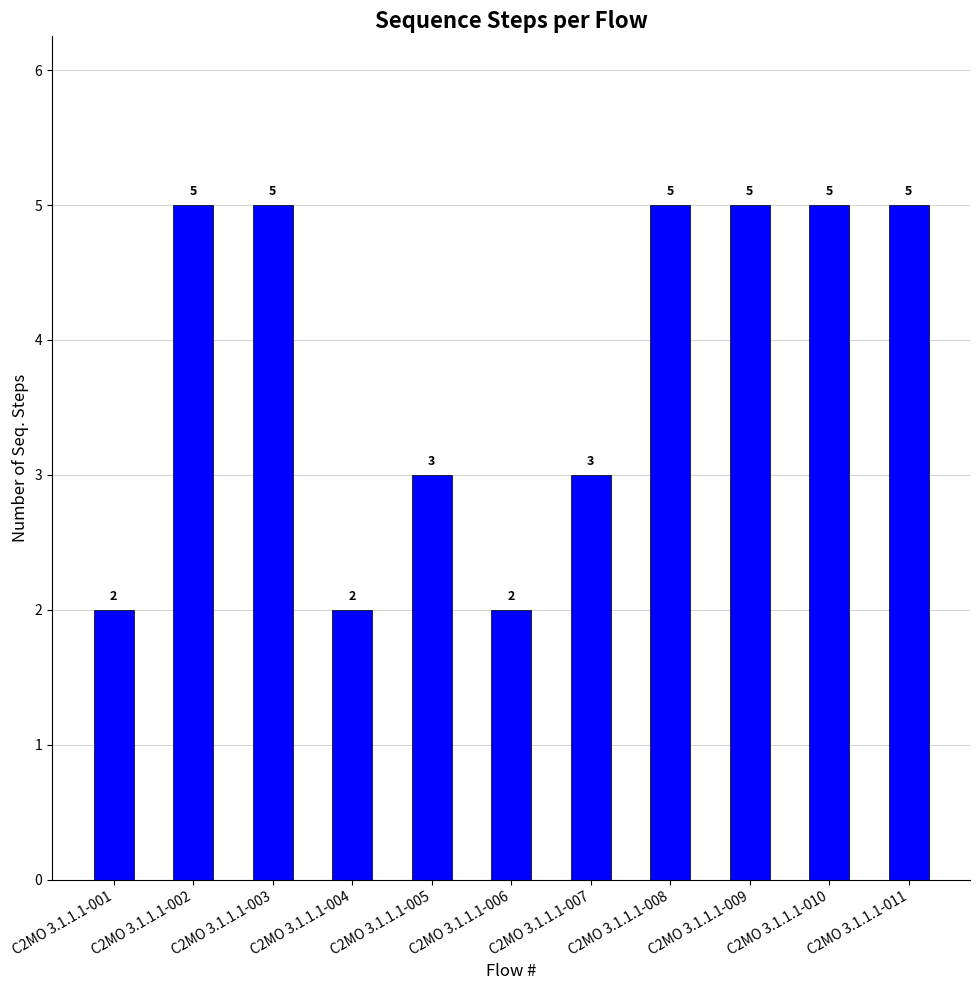

What is the change in value from C2MO 3.1.1.1-001 to C2MO 3.1.1.1-010?

+3